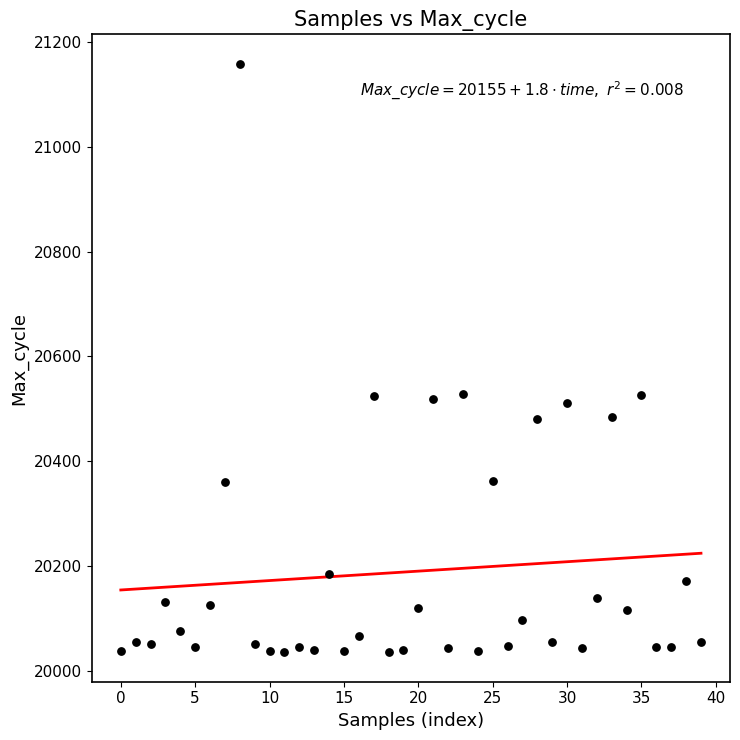

What is the range of Y values (max minus min)?

1122